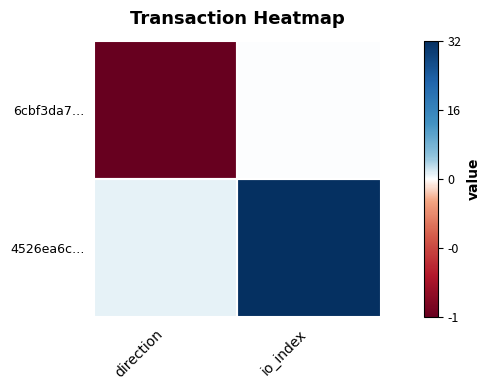

What is the total value across all series at io_index?

32